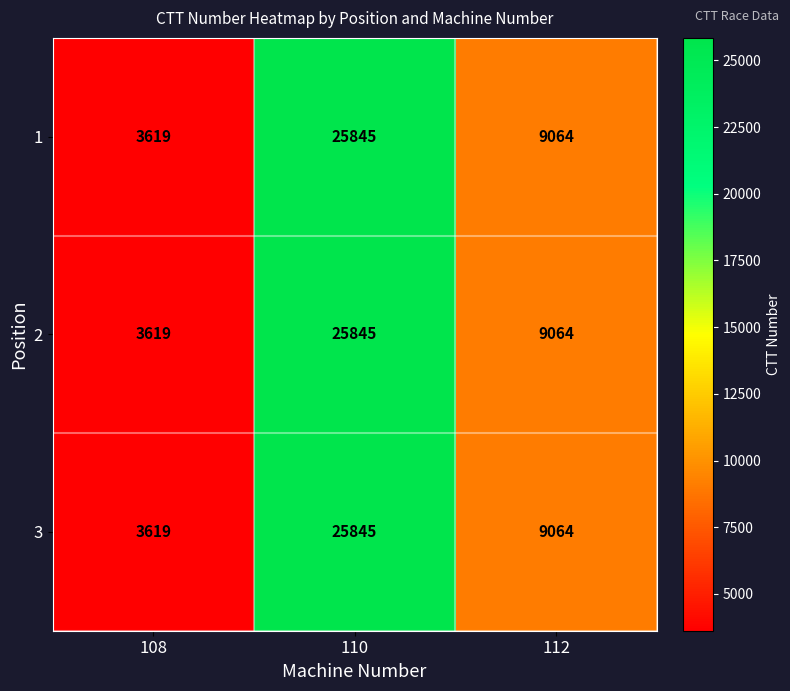

Rank the categories by 2 value from highest to lowest.

110, 112, 108